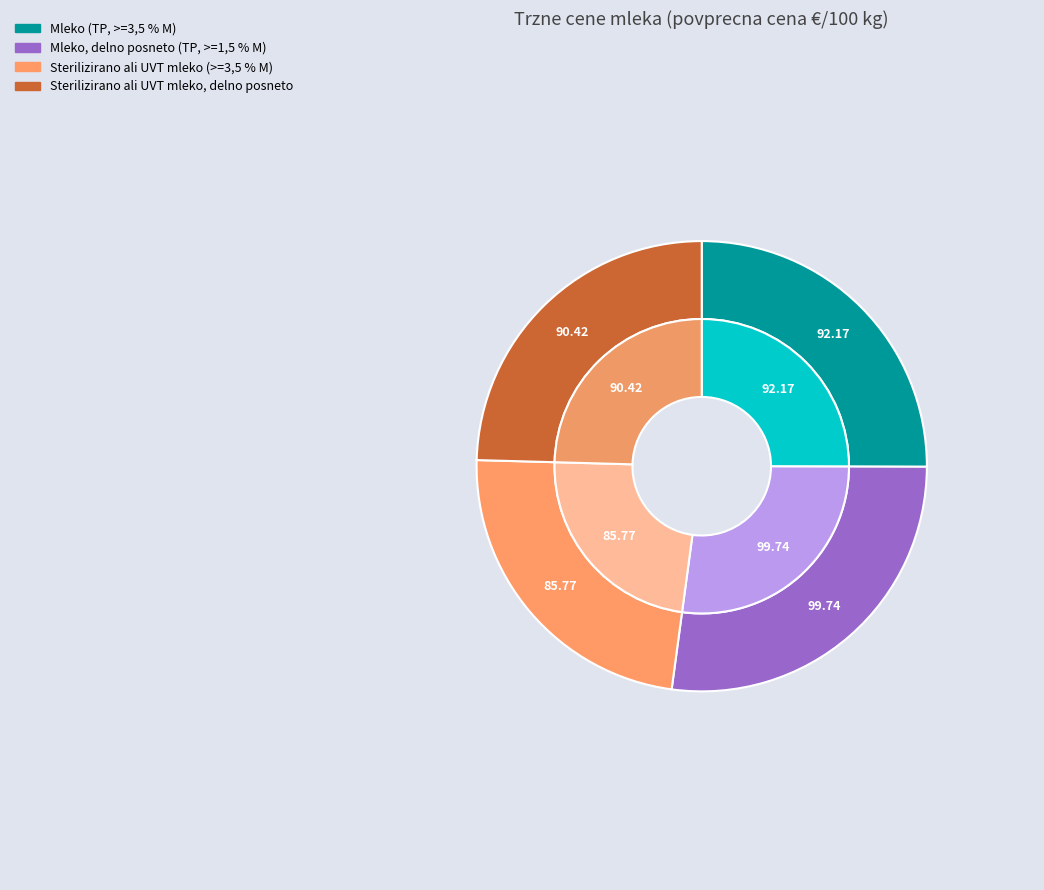

How many segments does this pie chart have?

4